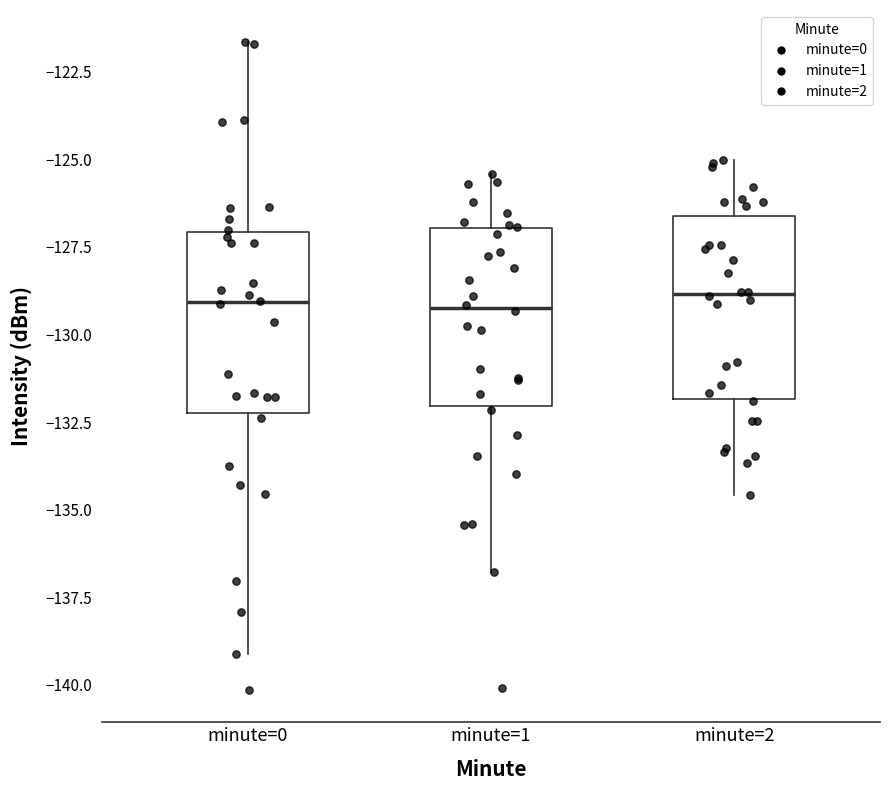

Reading left to right, transcribe this box plot: for each box, give where its median line is, the range the box spans, and where its two whiskers end, as read against the y-axis. The values are not printed on the chart, so give them approximately, as read against the axis.

minute=0: median -129.0, box -132.0 to -127.0, whiskers -139.0 to -121.5
minute=1: median -129.0, box -132.0 to -127.0, whiskers -137.0 to -125.5
minute=2: median -129.0, box -132.0 to -126.5, whiskers -134.5 to -125.0